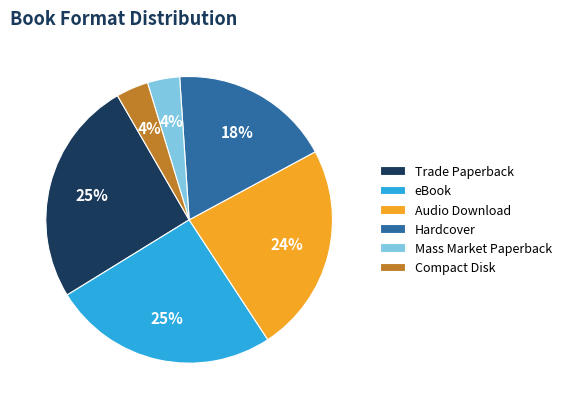

The Hardcover slice represents 25% of the pie. True or false?

False